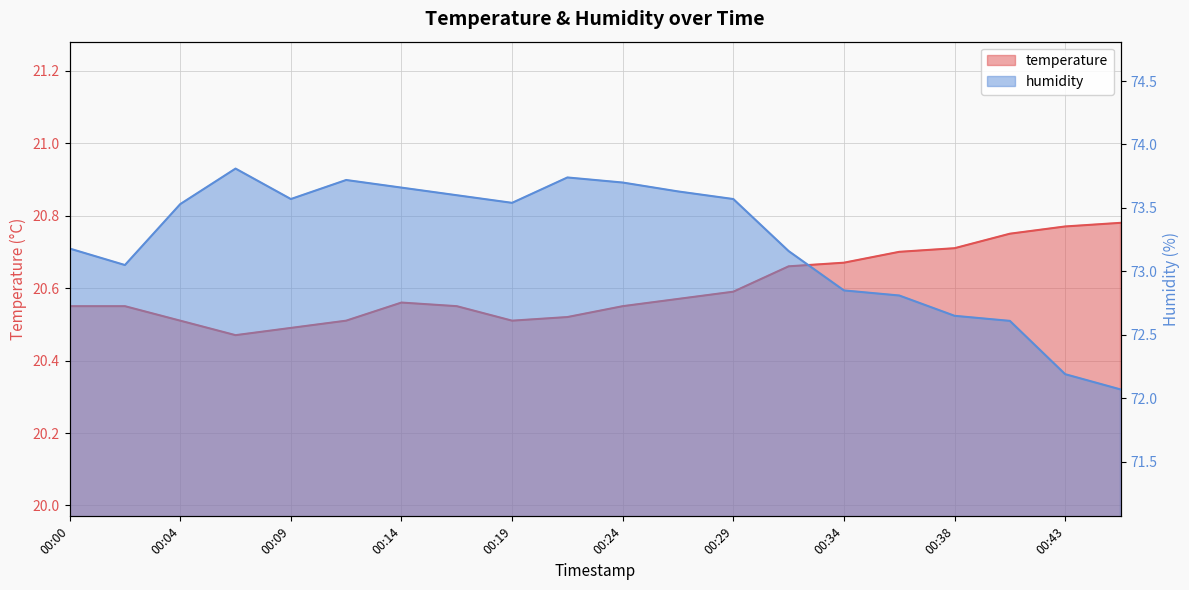

Which series changed the most between 00:34 and 00:43?

humidity